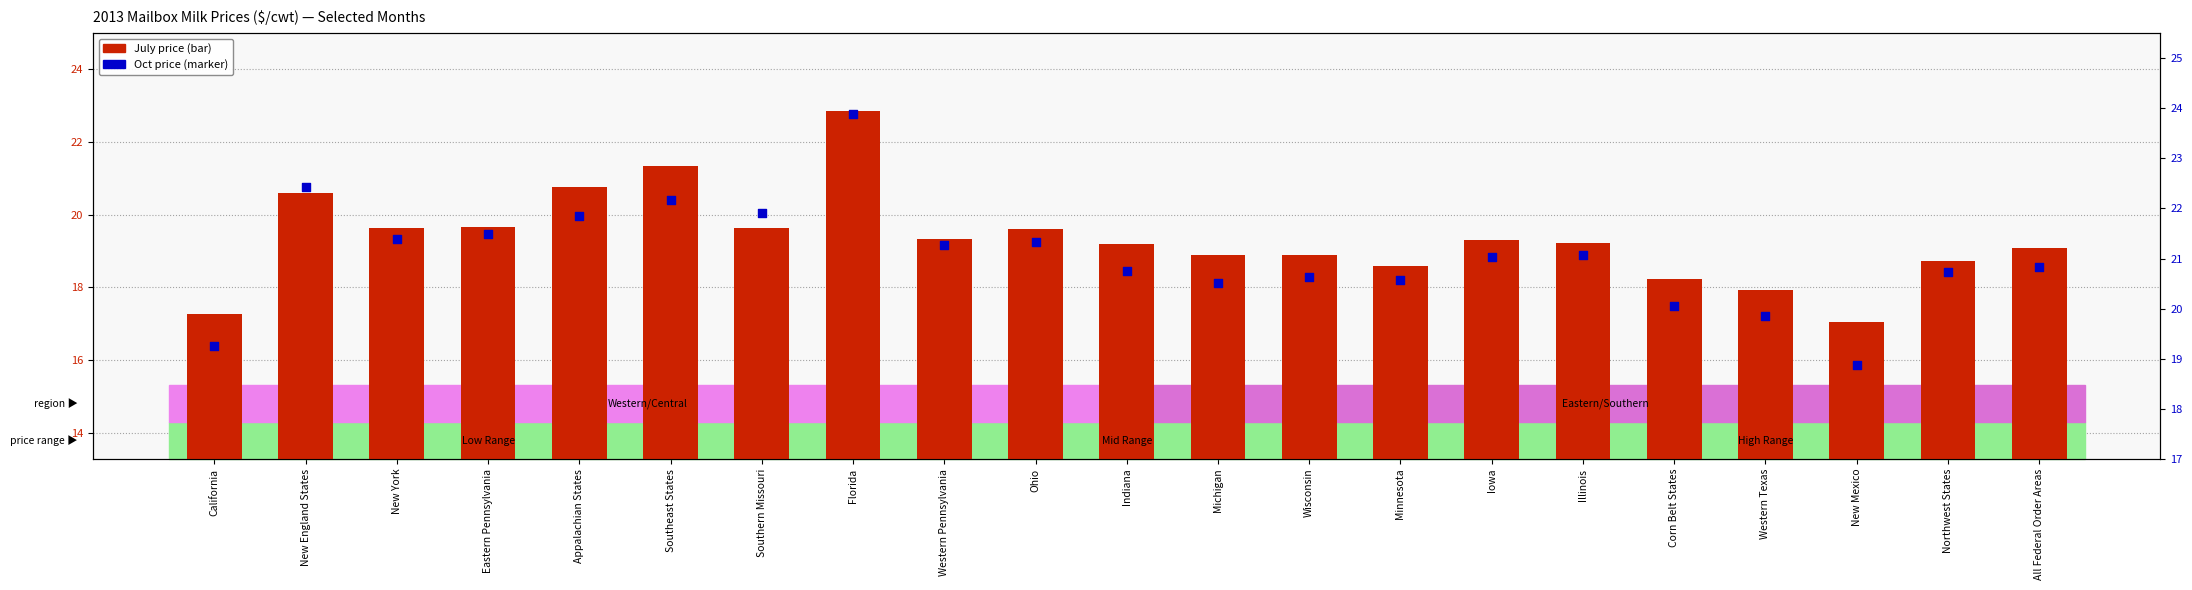

Which series has the largest total across all categories?

Oct (marker)